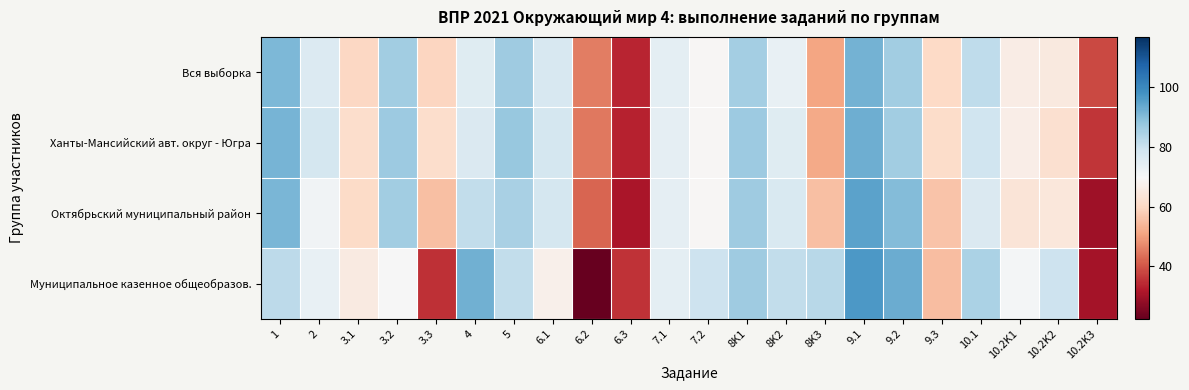

Reading right to left, what are all the values shown in this chart?

Вся выборка: 10.2K3=38.3	10.2K2=64.9	10.2K1=66.0	10.1=81.4	9.3=60.4	9.2=86.2	9.1=92.0	8K3=51.1	8K2=73.0	8K1=85.5	7.2=69.2	7.1=74.1	6.3=33.5	6.2=45.4	6.1=77.0	5=86.2	4=75.4	3.3=59.5	3.2=85.9	3.1=59.9	2=76.1	1=90.6
Ханты-Мансийский авт. округ - Югра: 10.2K3=35.7	10.2K2=62.1	10.2K1=66.3	10.1=79.0	9.3=61.0	9.2=86.0	9.1=92.8	8K3=51.8	8K2=75.2	8K1=86.6	7.2=69.1	7.1=73.7	6.3=33.4	6.2=44.7	6.1=77.9	5=87.4	4=76.5	3.3=61.2	3.2=86.7	3.1=61.4	2=78.0	1=91.7
Октябрьский муниципальный район: 10.2K3=29.6	10.2K2=64.2	10.2K1=63.5	10.1=76.6	9.3=56.3	9.2=90.1	9.1=94.7	8K3=55.3	8K2=76.8	8K1=86.2	7.2=69.0	7.1=73.9	6.3=30.9	6.2=42.0	6.1=78.0	5=84.8	4=81.3	3.3=55.5	3.2=86.1	3.1=60.4	2=71.3	1=91.2
Муниципальное казенное общеобразов.: 10.2K3=30.2	10.2K2=79.3	10.2K1=70.7	10.1=84.5	9.3=55.2	9.2=93.1	9.1=96.5	8K3=82.8	8K2=81.0	8K1=86.2	7.2=79.3	7.1=74.1	6.3=35.3	6.2=22.4	6.1=67.2	5=81.0	4=92.2	3.3=35.1	3.2=69.8	3.1=65.5	2=73.3	1=81.9